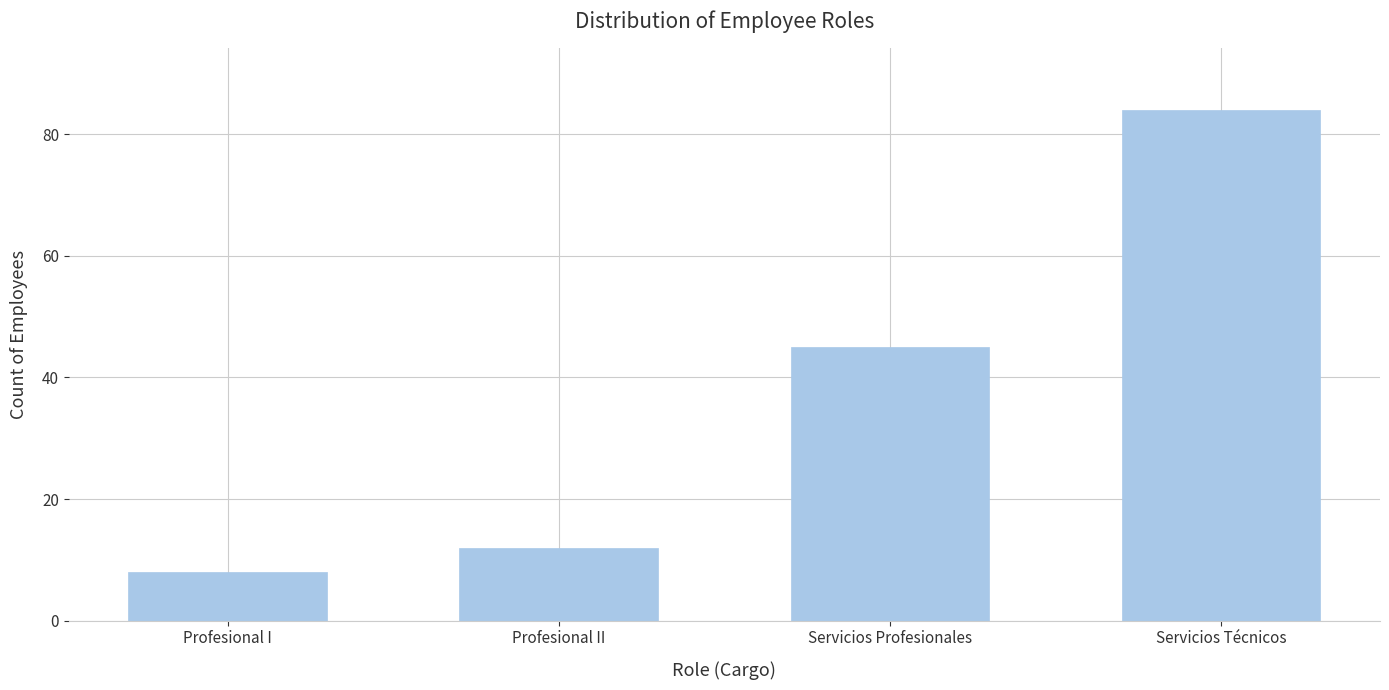

Reading left to right, list all the values displayed in this chart.

Profesional I=8	Profesional II=12	Servicios Profesionales=45	Servicios Técnicos=84